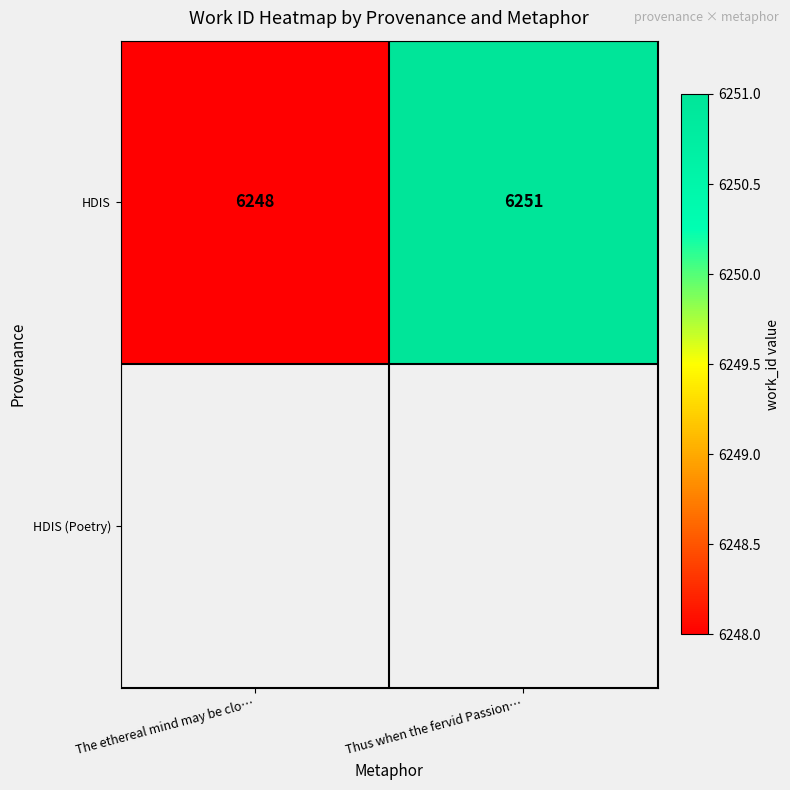

Reading left to right, extract all data points from this chart.

The ethereal mind may be clo…=6248	Thus when the fervid Passion…=6251